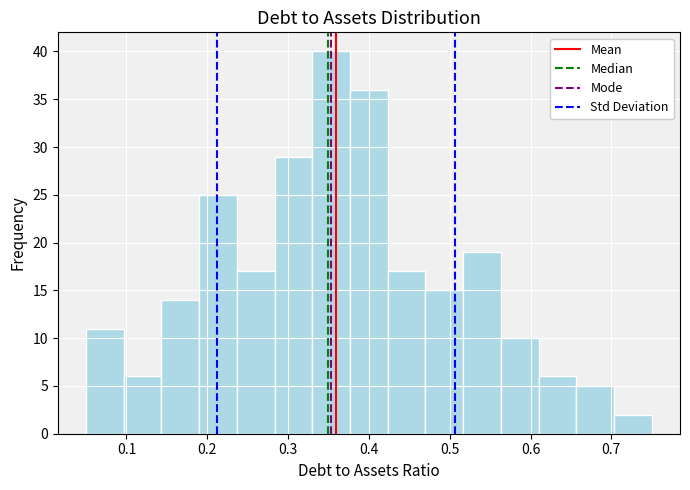

Reading left to right, list every bar in this chart as the range it spans on the x-axis followed by its height. Neither the bar edges nor the heights are printed on the chart, so give them approximately, as read against the axes.

0.05 to 0.10: 11
0.10 to 0.14: 6
0.14 to 0.19: 14
0.19 to 0.24: 25
0.24 to 0.28: 17
0.28 to 0.33: 29
0.33 to 0.38: 40
0.38 to 0.42: 36
0.42 to 0.47: 17
0.47 to 0.52: 15
0.52 to 0.56: 19
0.56 to 0.61: 10
0.61 to 0.66: 6
0.66 to 0.70: 5
0.70 to 0.75: 2